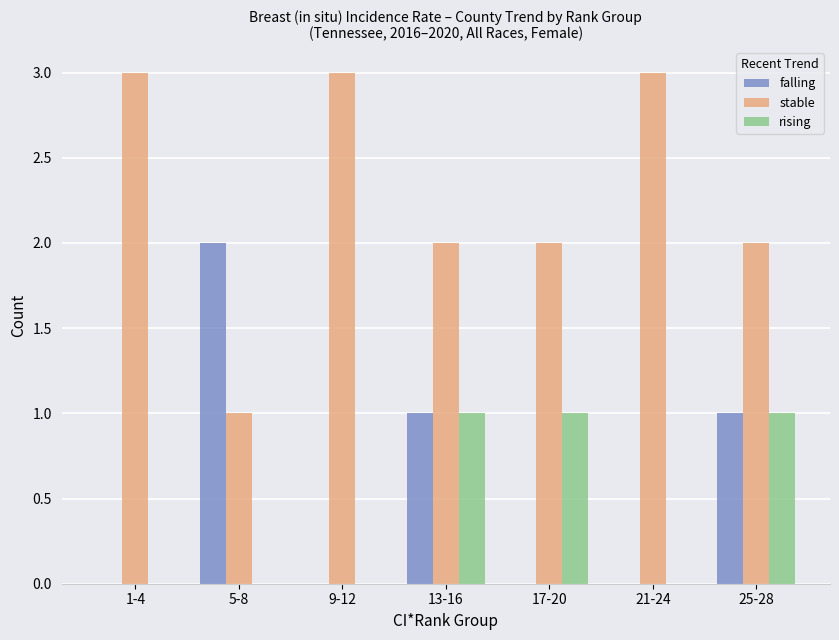

Is the value of rising at 13-16 greater than the value of falling at 9-12?

Yes